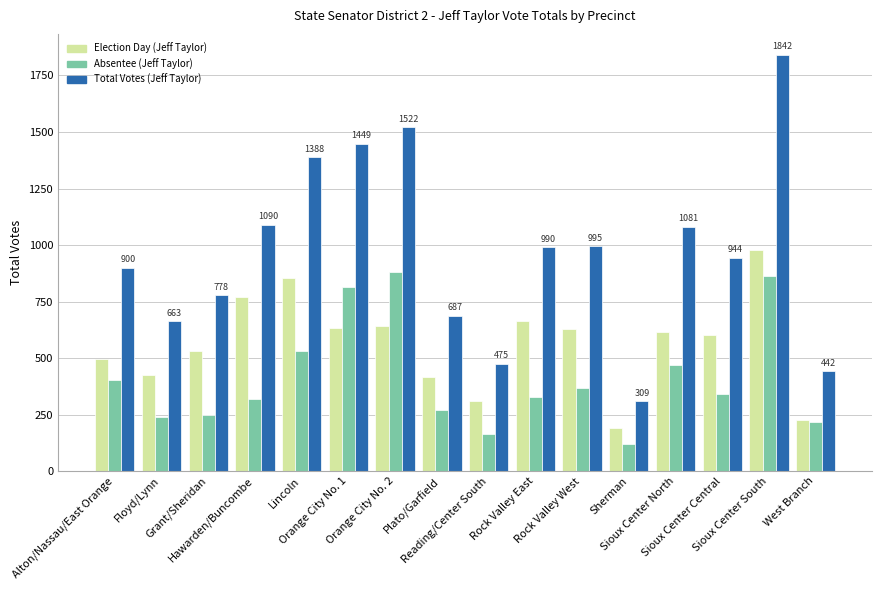

At Reading/Center South, list the series in order from smallest to largest.

Absentee (Jeff Taylor), Election Day (Jeff Taylor), Total Votes (Jeff Taylor)